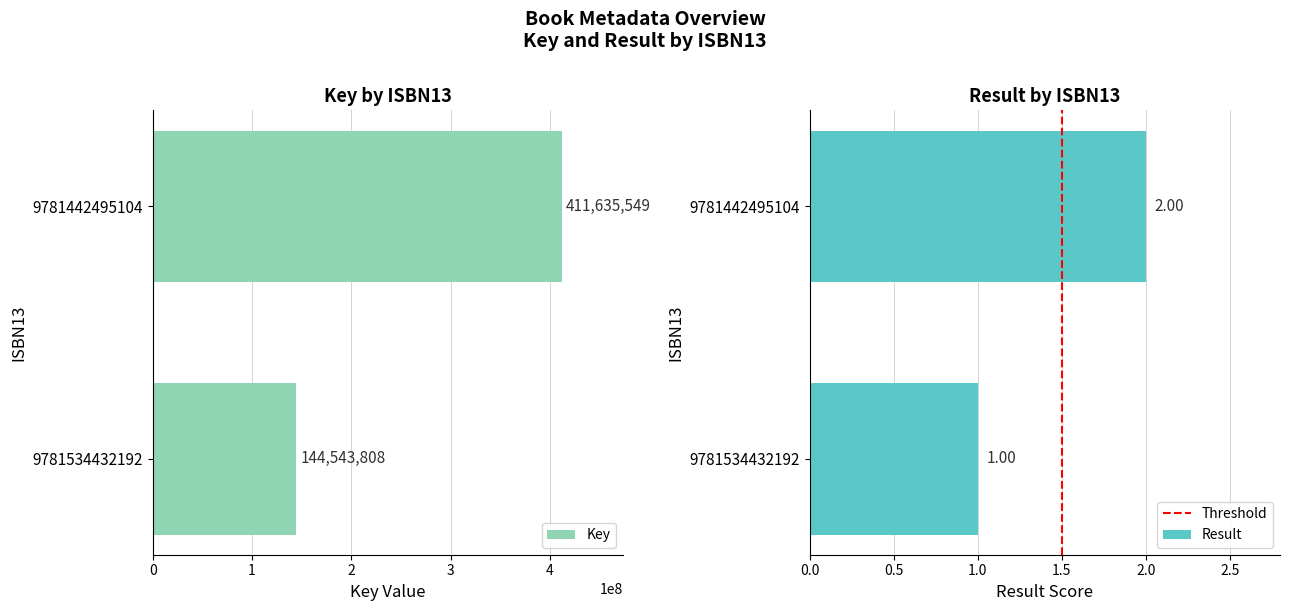

What is the sum of all Result values?

3